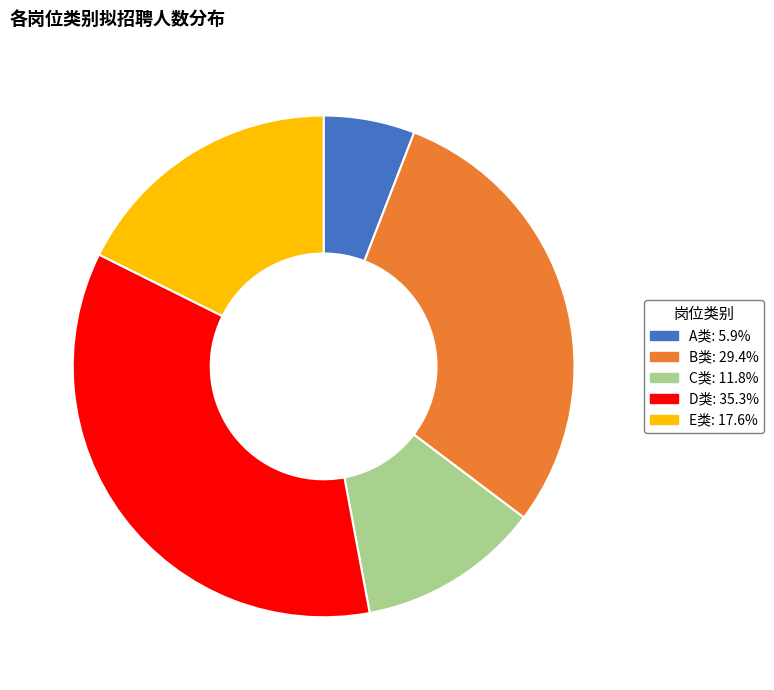

Does D类 represent more than half of the total?

No